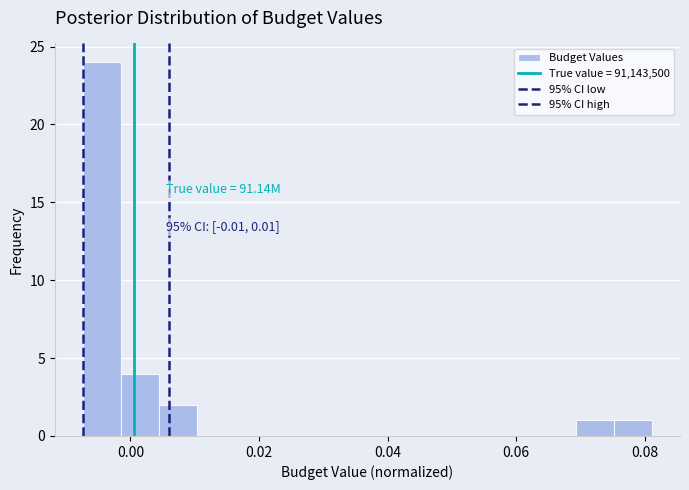

Read against the x-axis, roughly where is the centre of the tallest bar?

-0.004